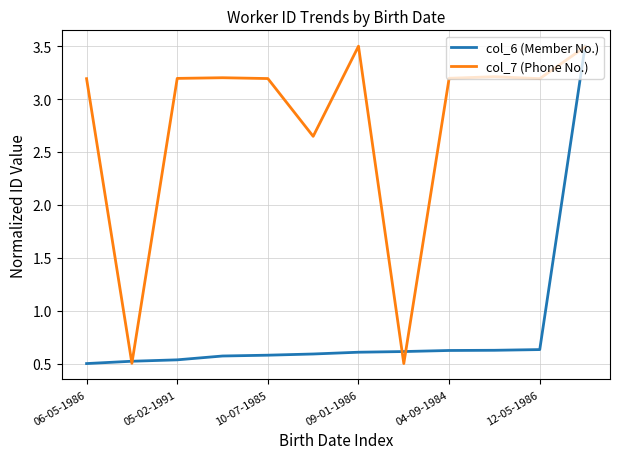

Which series has the largest total across all categories?

col_7 (Phone No.)